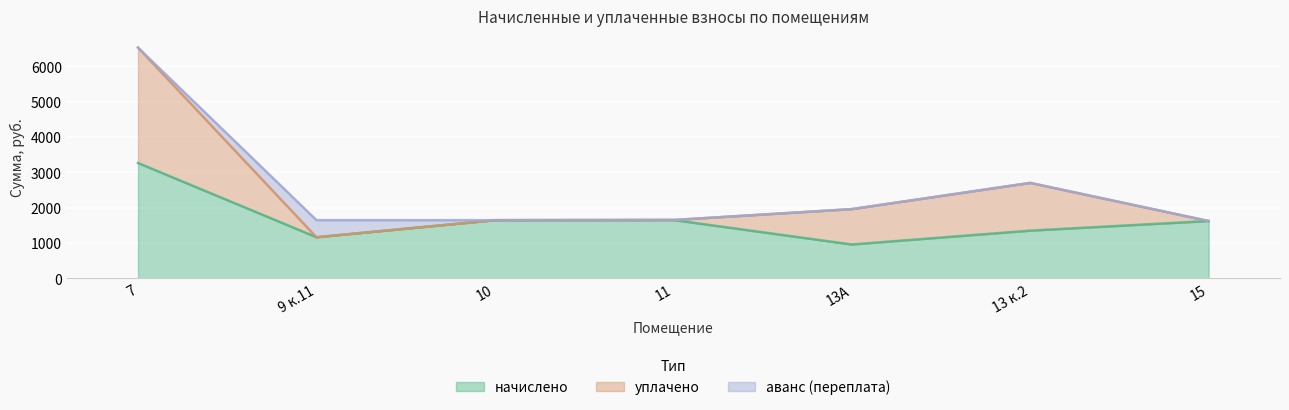

True or false: аванс (переплата) and начислено intersect in this chart.

False